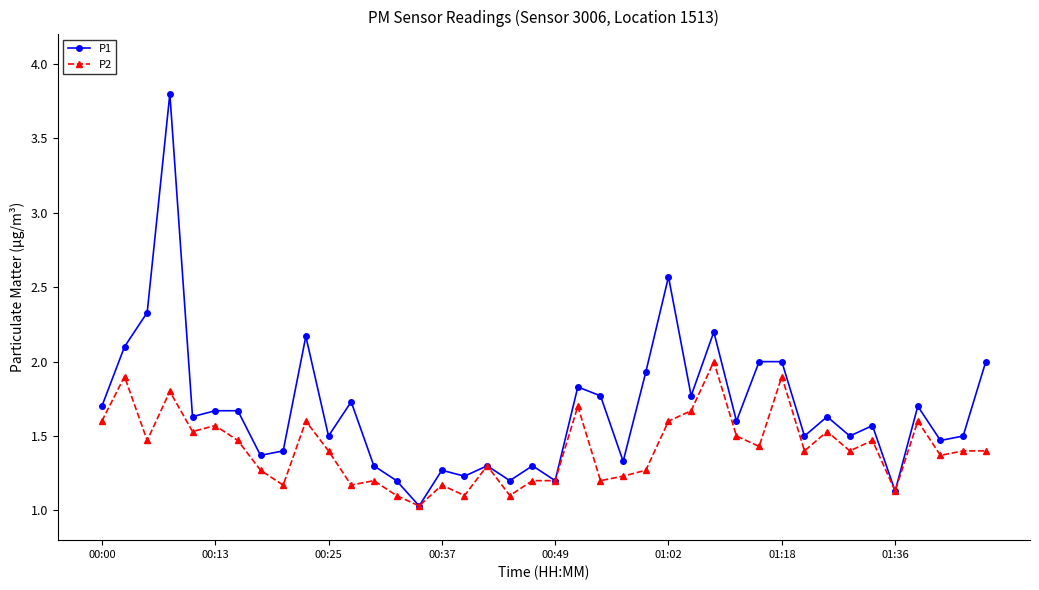

True or false: P2 has more than 2 interior local peaks.

True